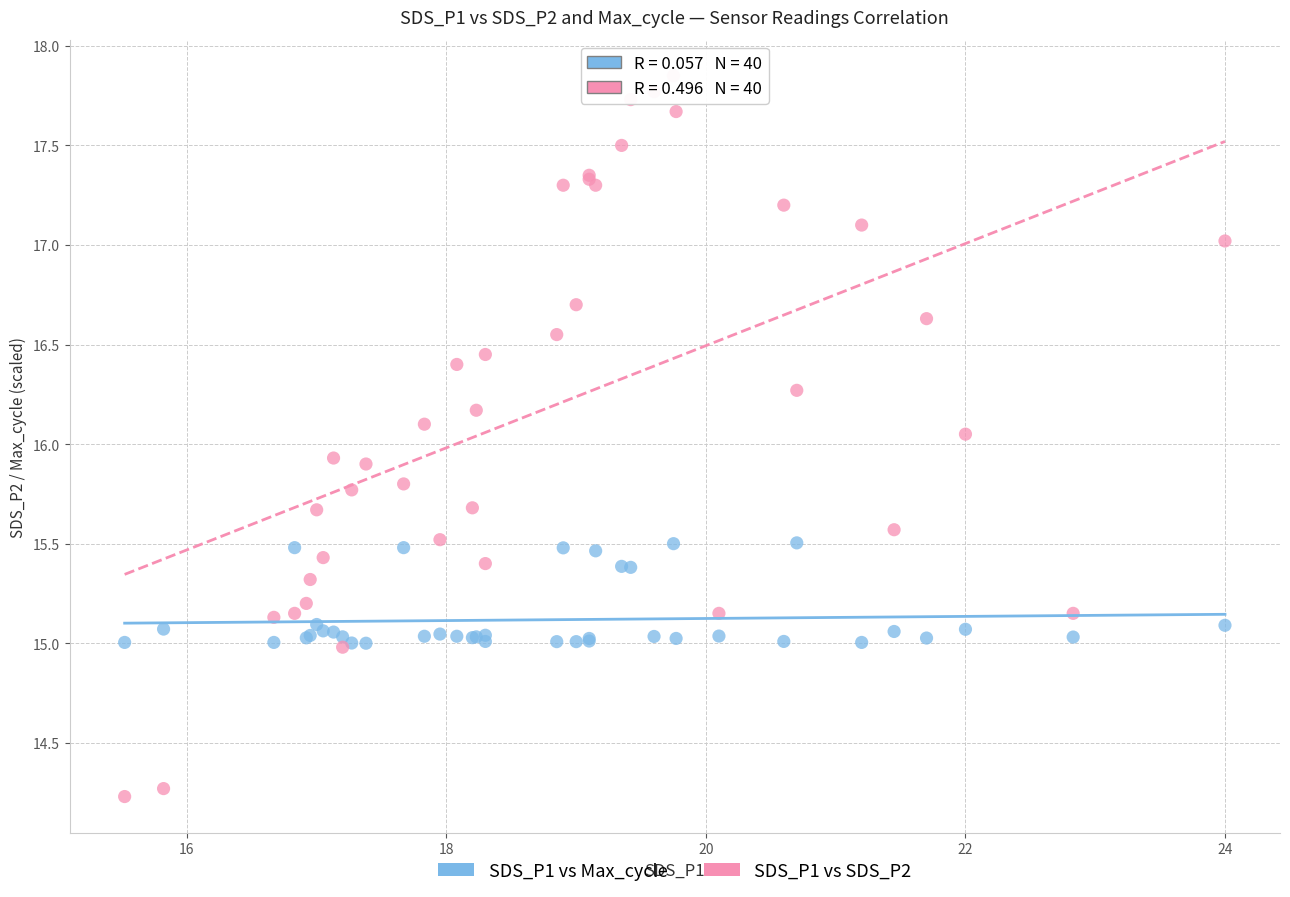

Which series contains the highest Y value?

SDS_P1 vs SDS_P2